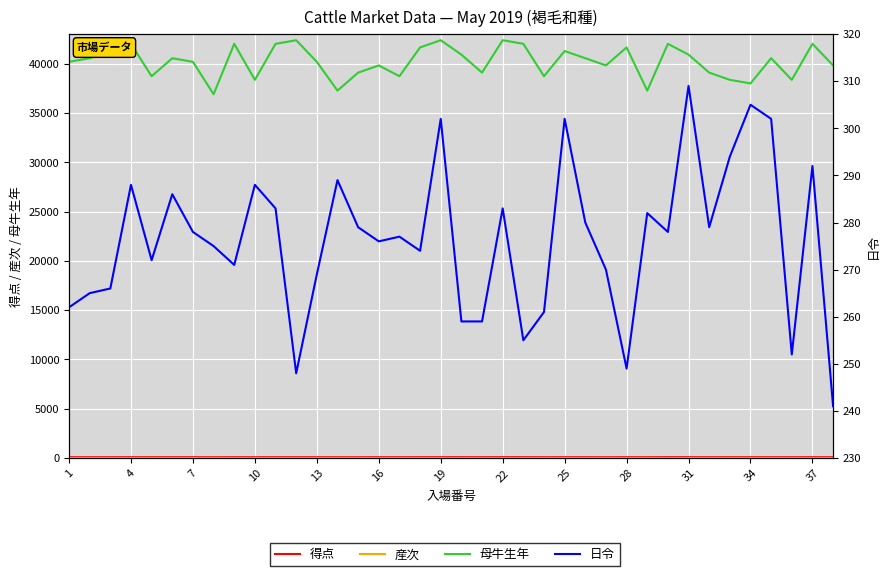

What is the sum of all 産次 values?

237